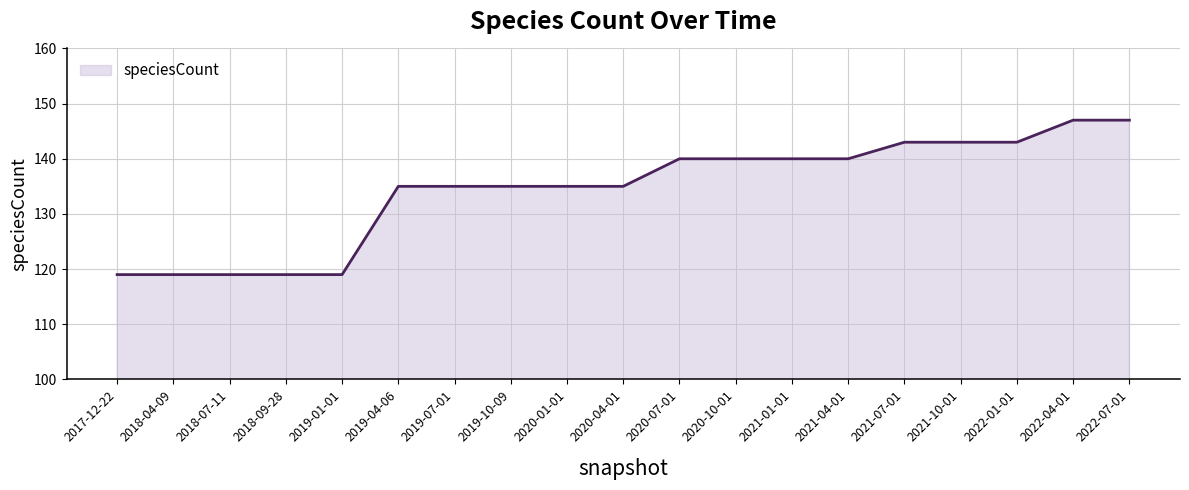

What is the maximum value shown in the chart?

147